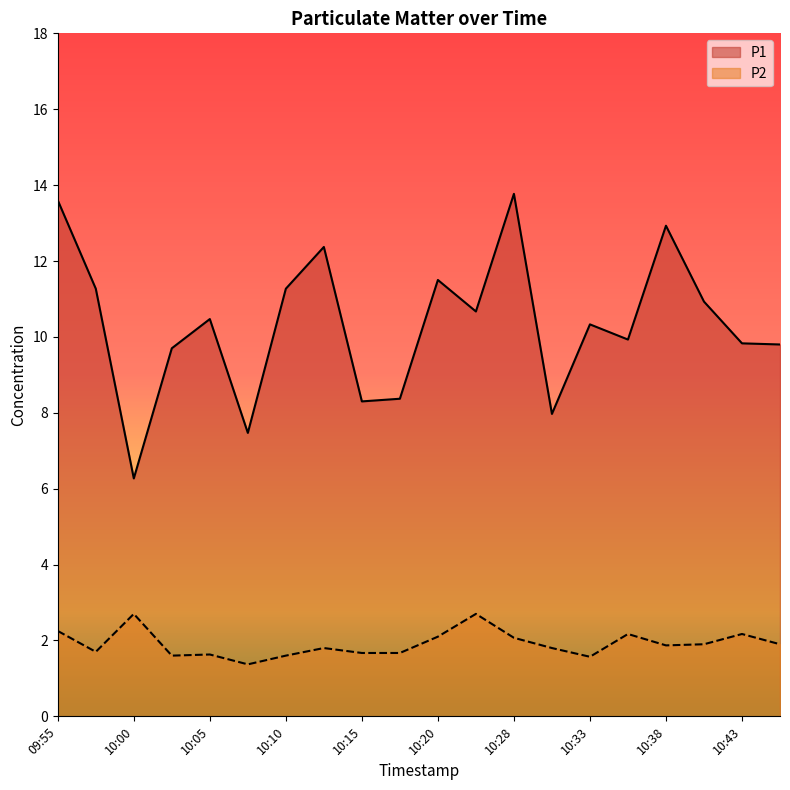

Reading left to right, what are all the values shown in this chart?

P1: 09:55=13.6	09:57=11.3	10:00=6.3	10:02=9.7	10:05=10.5	10:07=7.5	10:10=11.3	10:12=12.4	10:15=8.3	10:17=8.4	10:20=11.5	10:22=10.7	10:28=13.8	10:30=8.0	10:33=10.3	10:35=9.9	10:38=12.9	10:41=10.9	10:43=9.8	10:46=9.8
P2: 09:55=2.2	09:57=1.7	10:00=2.7	10:02=1.6	10:05=1.6	10:07=1.4	10:10=1.6	10:12=1.8	10:15=1.7	10:17=1.7	10:20=2.1	10:22=2.7	10:28=2.1	10:30=1.8	10:33=1.6	10:35=2.2	10:38=1.9	10:41=1.9	10:43=2.2	10:46=1.9